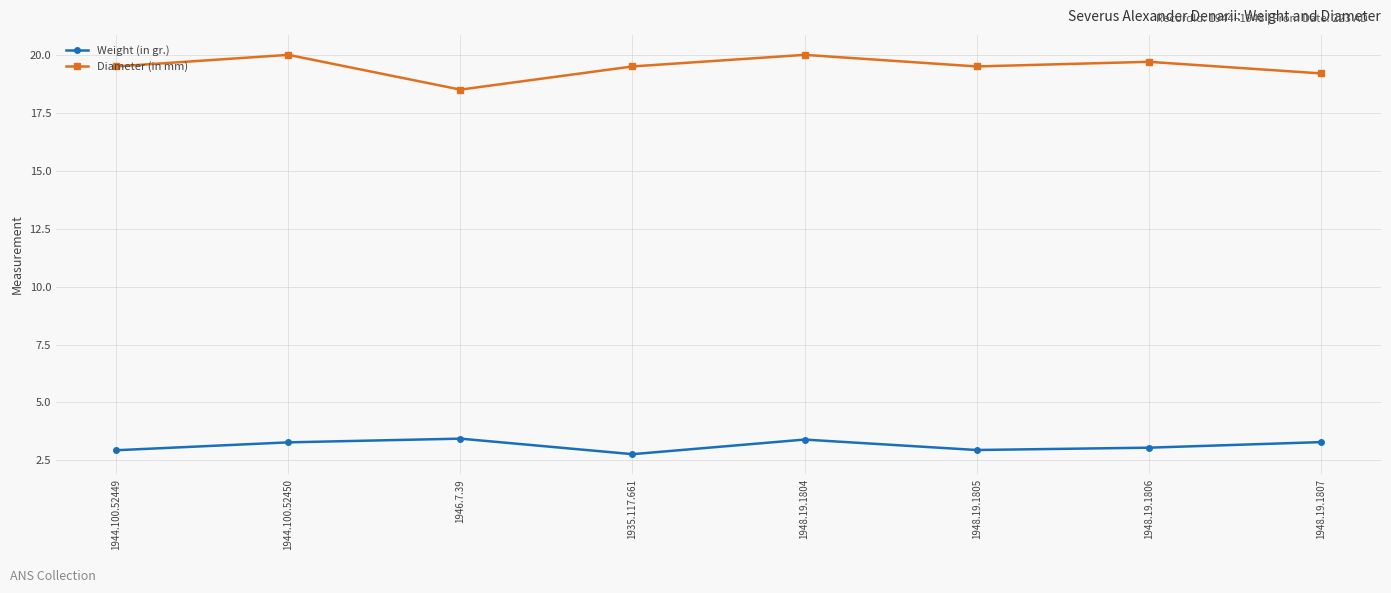

What is the spread (max minus min) of values at 1948.19.1807?

15.9